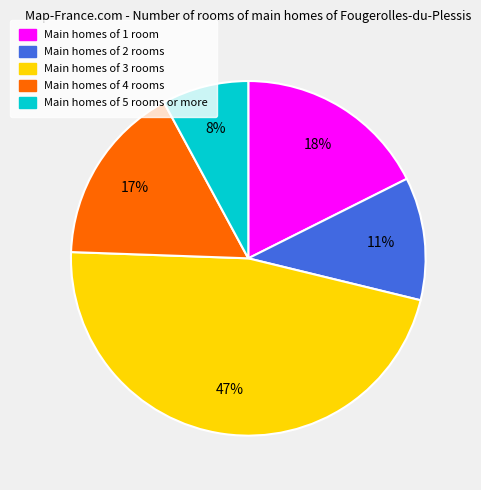

Count the number of slices in the pie.

5